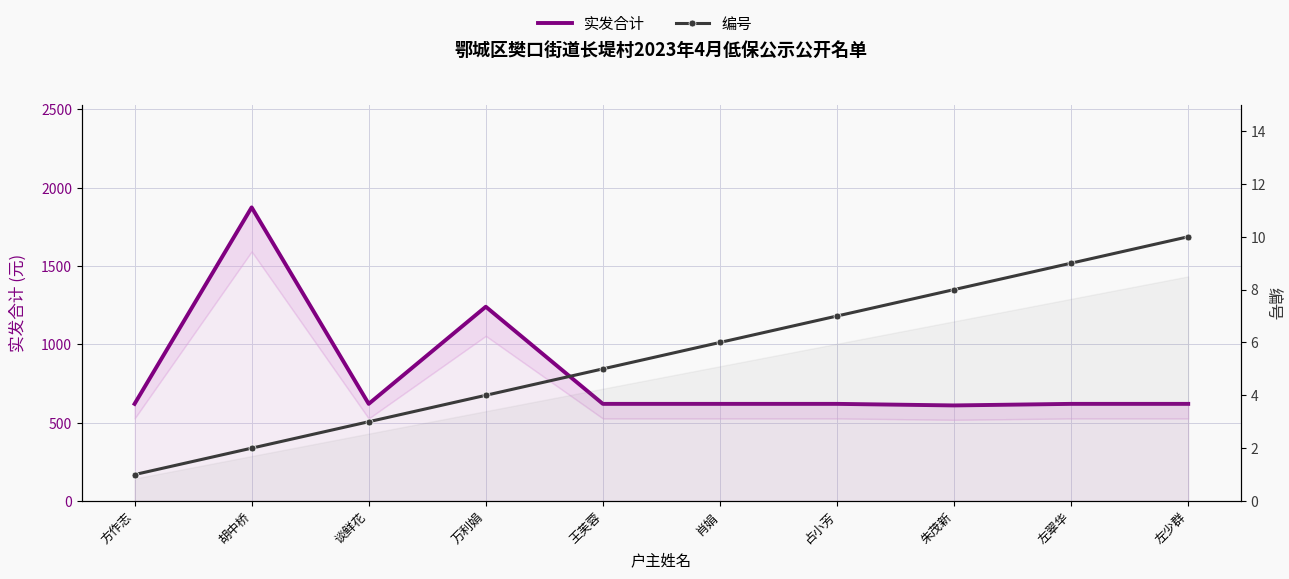

Which category has the lowest value in the 编号 series?

方作志